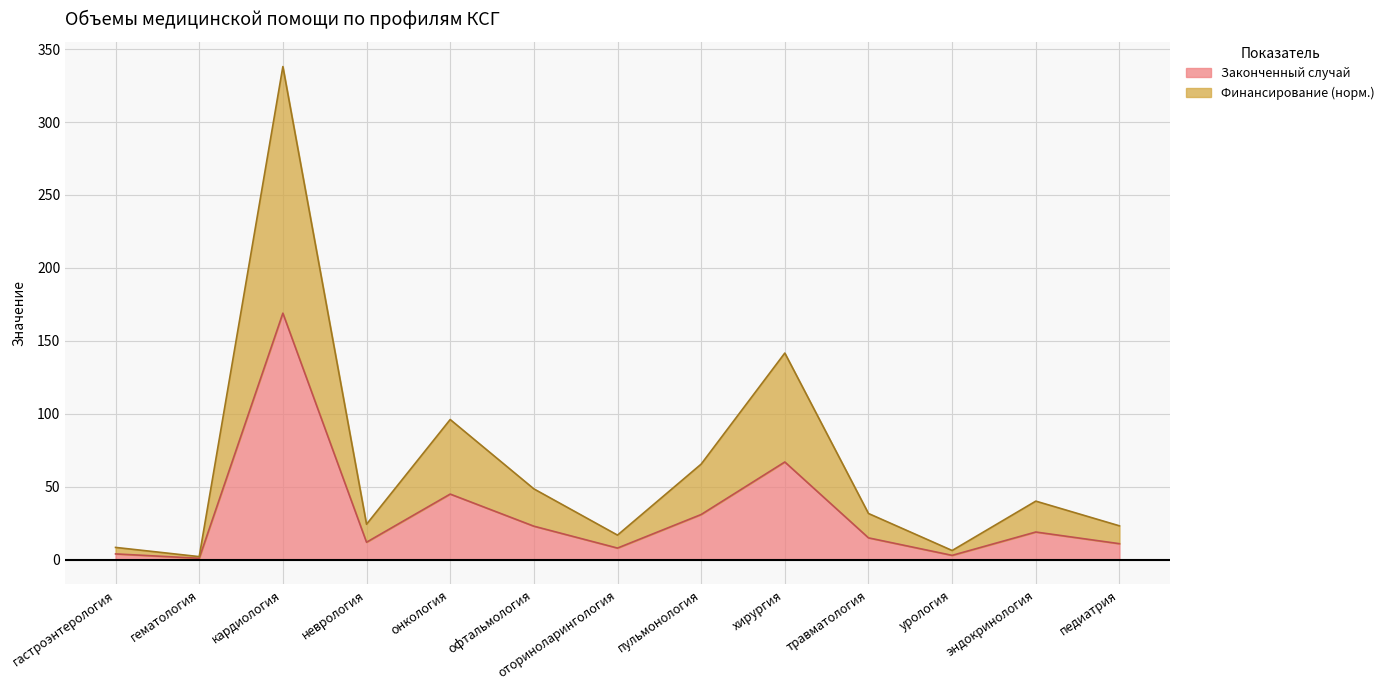

Which series has the largest total across all categories?

Финансирование, руб.